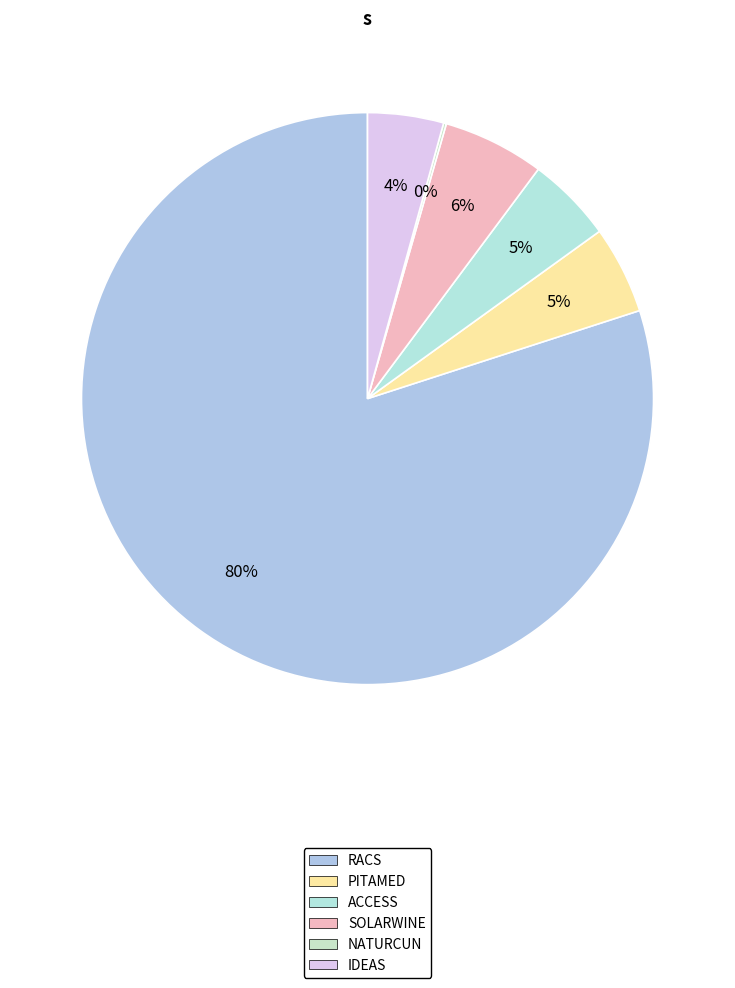

Is there any slice that represents more than half of the pie?

Yes